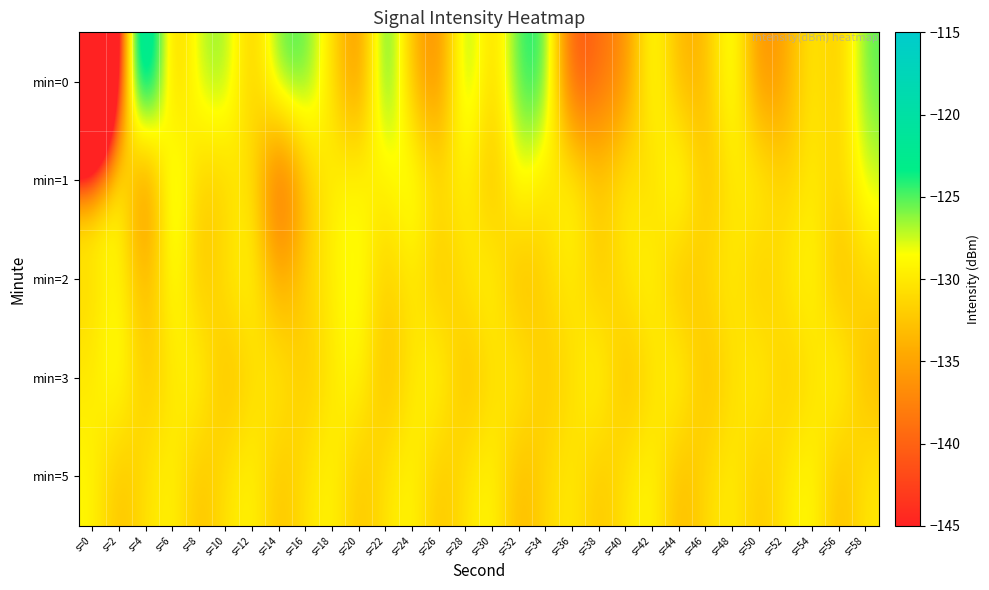

At which category is the sum across all series the highest?

s=6